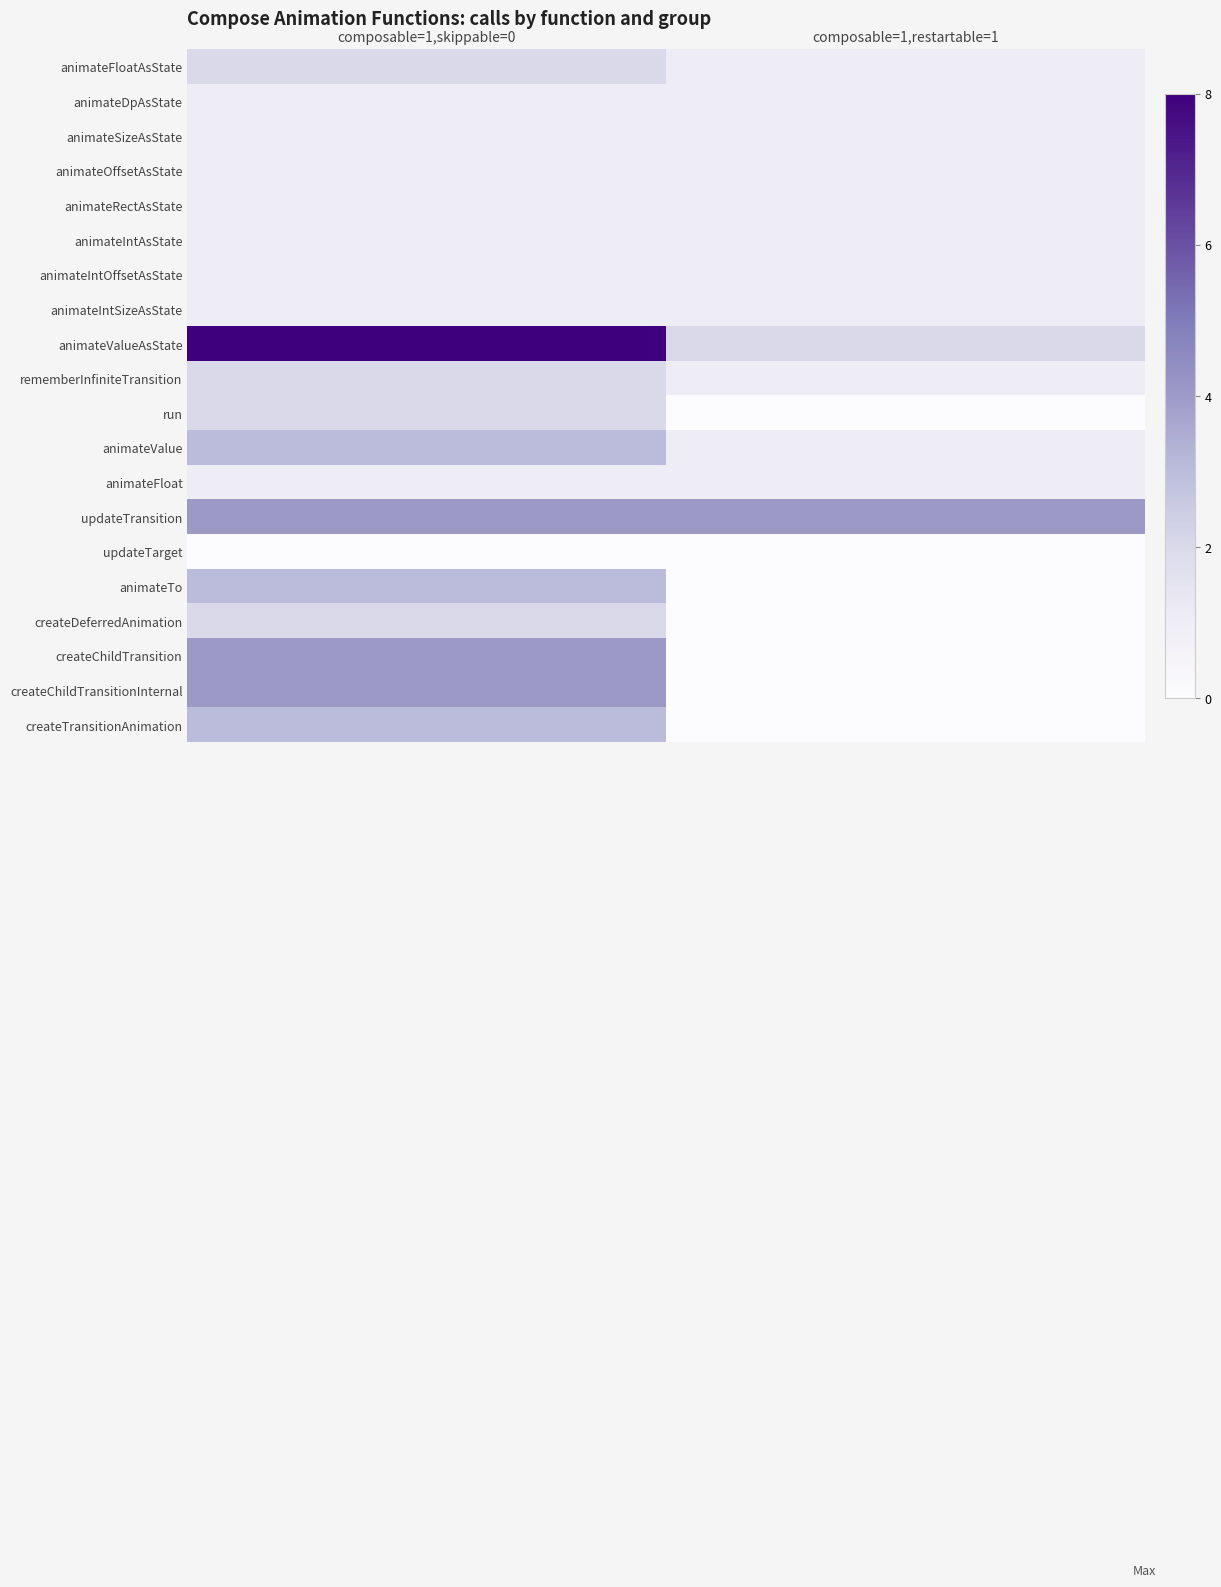

Reading left to right, list all the values displayed in this chart.

animateFloatAsState: composable=1,skippable=0=2	composable=1,restartable=1=1
animateDpAsState: composable=1,skippable=0=1	composable=1,restartable=1=1
animateSizeAsState: composable=1,skippable=0=1	composable=1,restartable=1=1
animateOffsetAsState: composable=1,skippable=0=1	composable=1,restartable=1=1
animateRectAsState: composable=1,skippable=0=1	composable=1,restartable=1=1
animateIntAsState: composable=1,skippable=0=1	composable=1,restartable=1=1
animateIntOffsetAsState: composable=1,skippable=0=1	composable=1,restartable=1=1
animateIntSizeAsState: composable=1,skippable=0=1	composable=1,restartable=1=1
animateValueAsState: composable=1,skippable=0=8	composable=1,restartable=1=2
rememberInfiniteTransition: composable=1,skippable=0=2	composable=1,restartable=1=1
run: composable=1,skippable=0=2	composable=1,restartable=1=0
animateValue: composable=1,skippable=0=3	composable=1,restartable=1=1
animateFloat: composable=1,skippable=0=1	composable=1,restartable=1=1
updateTransition: composable=1,skippable=0=4	composable=1,restartable=1=4
updateTarget: composable=1,skippable=0=0	composable=1,restartable=1=0
animateTo: composable=1,skippable=0=3	composable=1,restartable=1=0
createDeferredAnimation: composable=1,skippable=0=2	composable=1,restartable=1=0
createChildTransition: composable=1,skippable=0=4	composable=1,restartable=1=0
createChildTransitionInternal: composable=1,skippable=0=4	composable=1,restartable=1=0
createTransitionAnimation: composable=1,skippable=0=3	composable=1,restartable=1=0